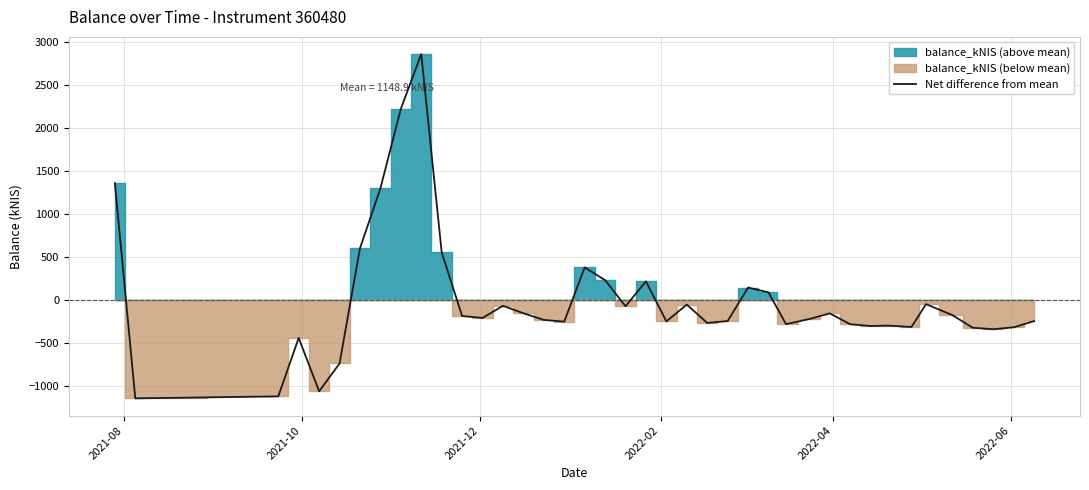

What is the value of the 27th point from the left?

84.7